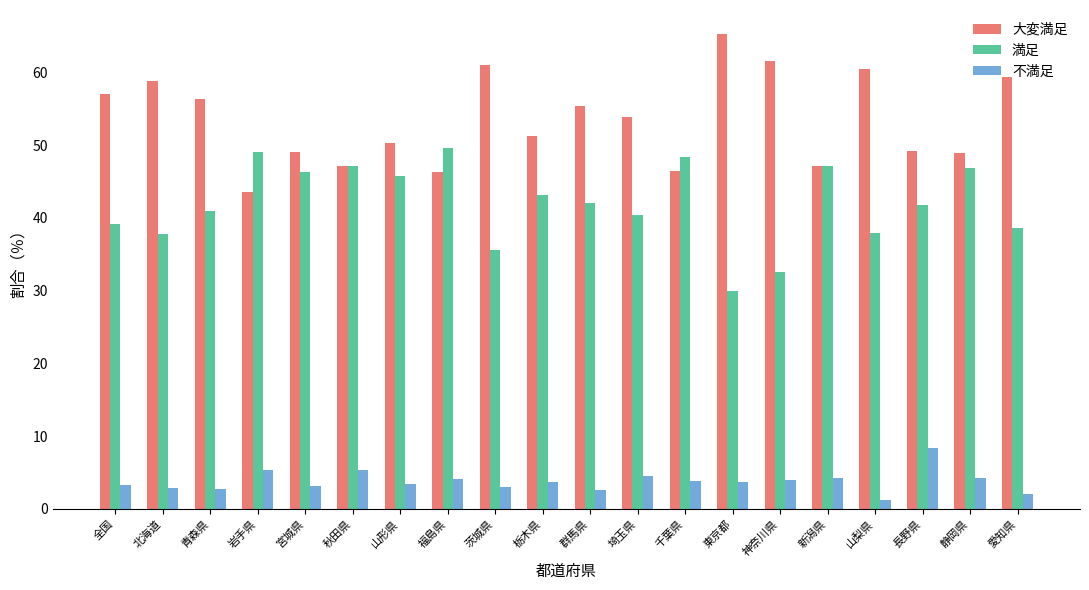

What is the difference between the 大変満足 values at 秋田県 and 全国?

9.9